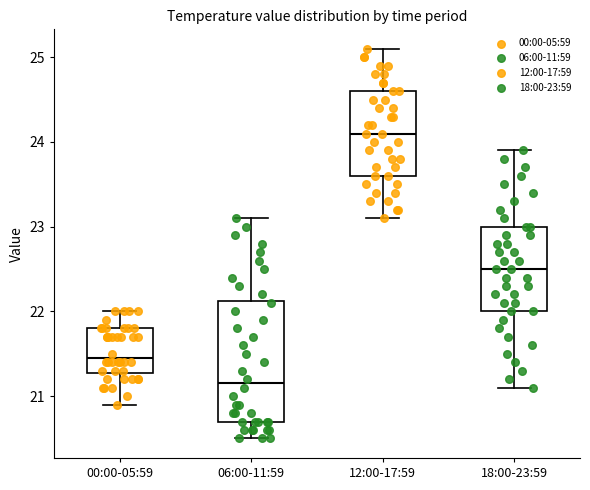

Which box's median line is the highest?

12:00-17:59